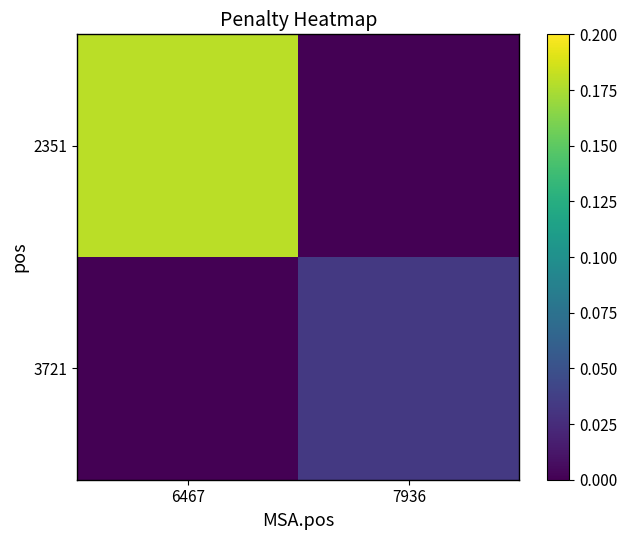

What is the total value across all series at 6467?

0.2